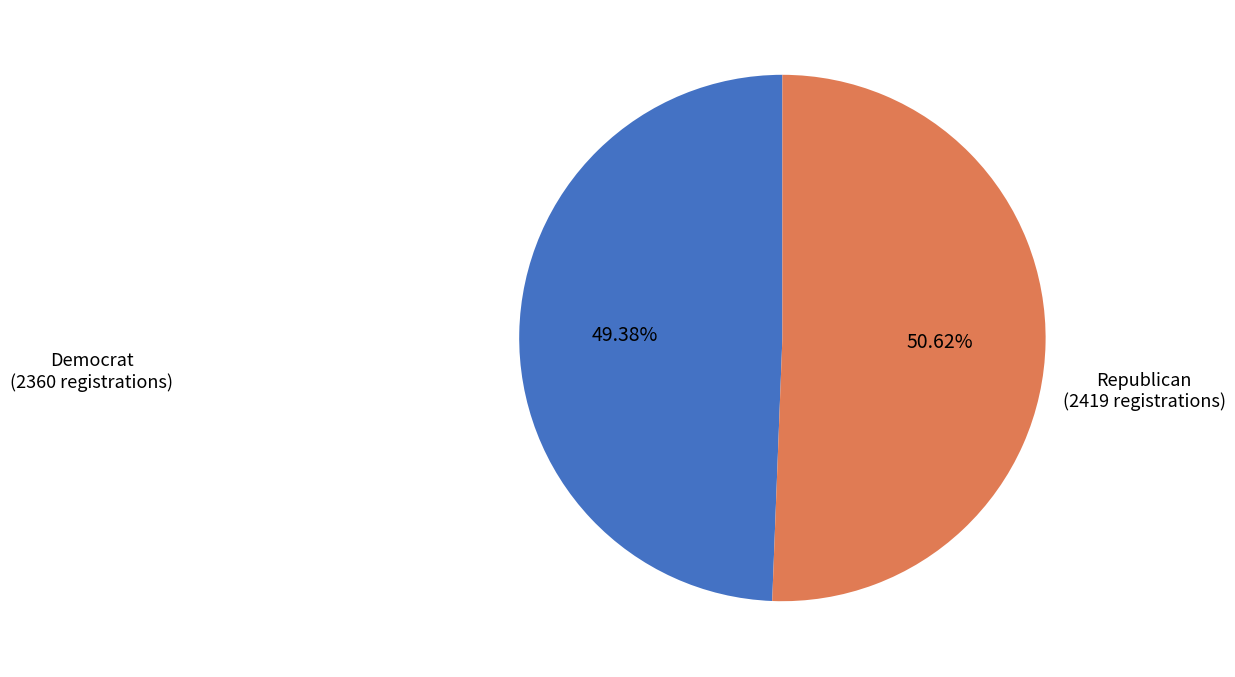

What is the smallest slice in the pie chart?

Democrat